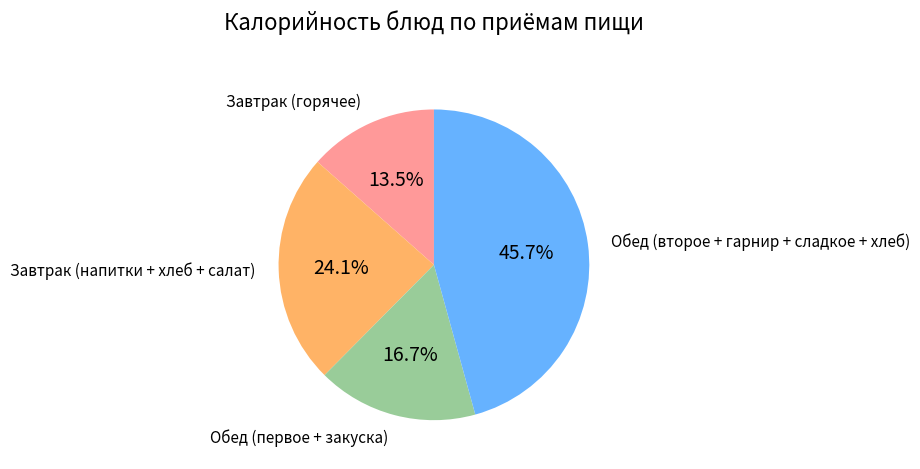

Is there any slice that represents more than half of the pie?

No